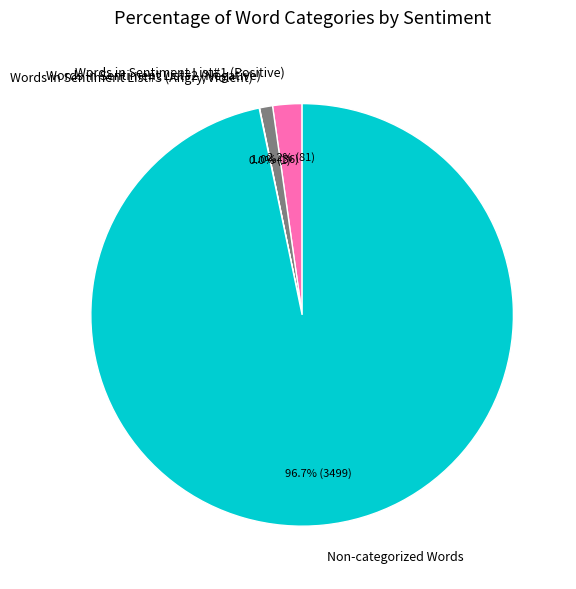

Which slice is the largest?

Non-categorized Words